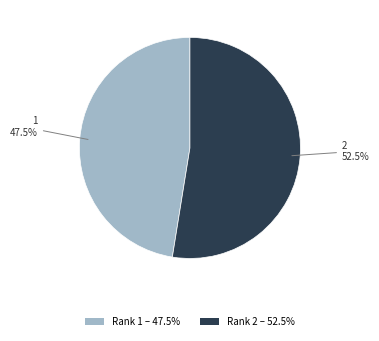

Is there a majority slice in this chart?

Yes